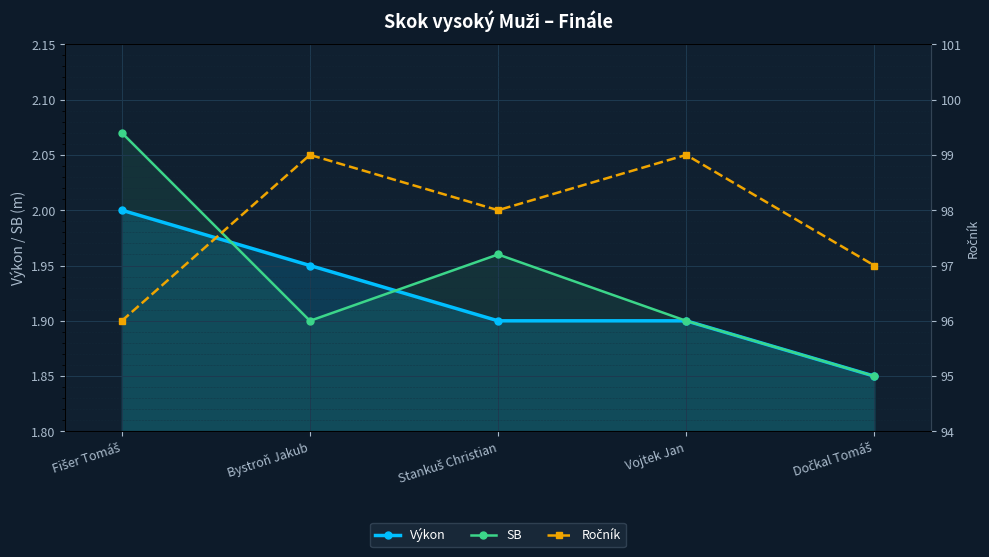

Where is the first local minimum for SB?

Bystroň Jakub